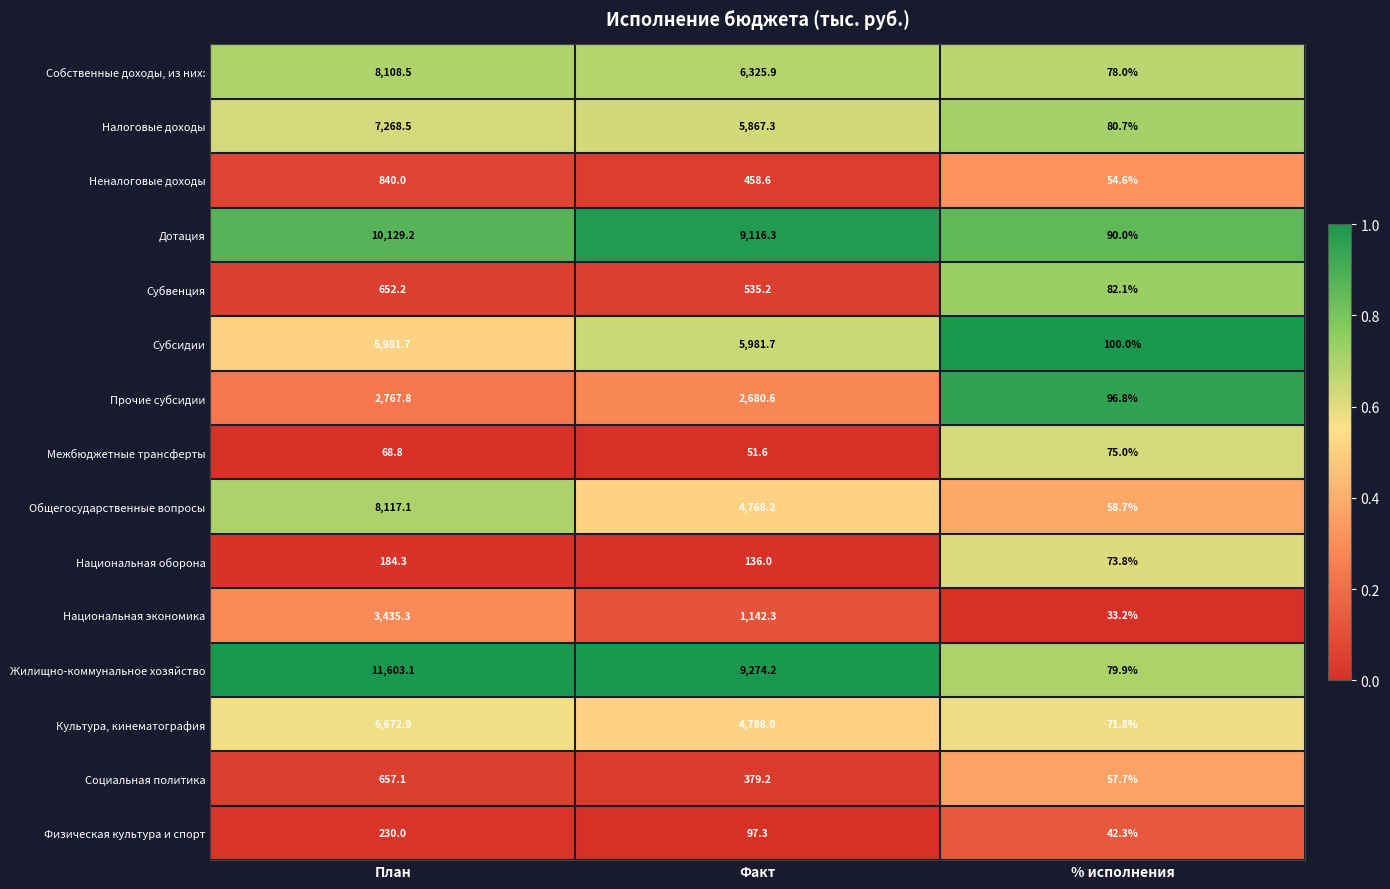

What is the total value across all series at % исполнения?

1074.6